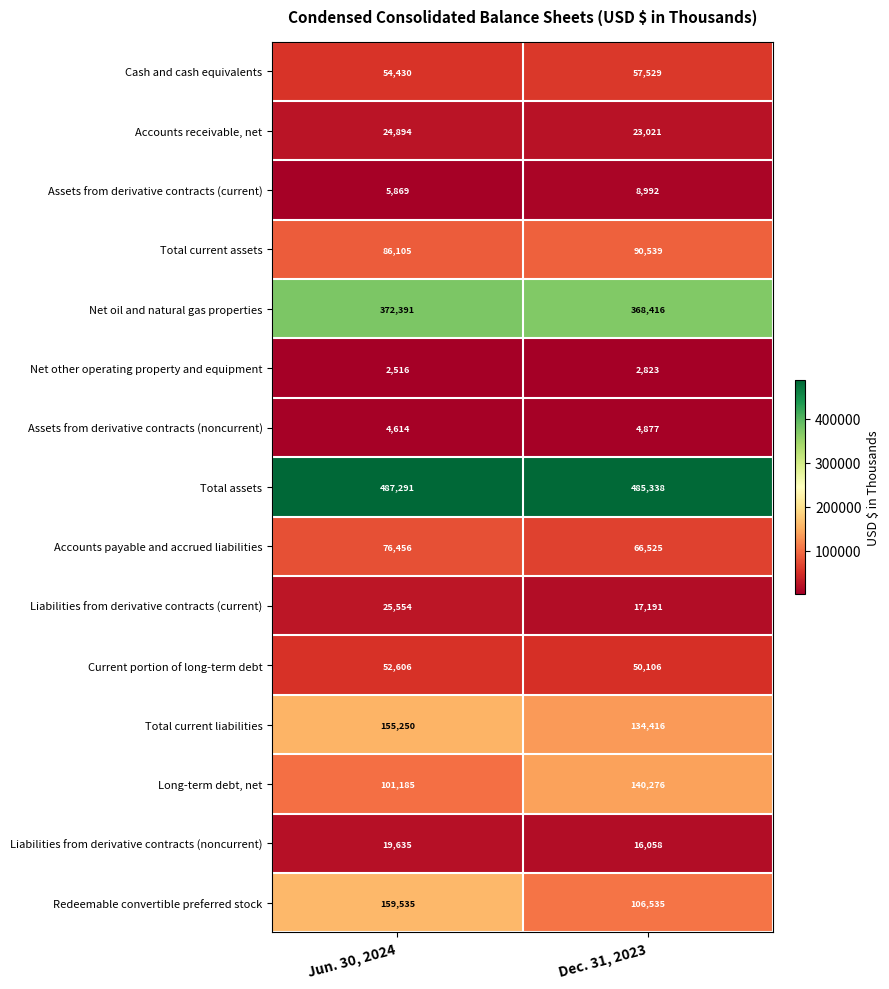

What is the difference between the Net oil and natural gas properties values at Jun. 30, 2024 and Dec. 31, 2023?

3975